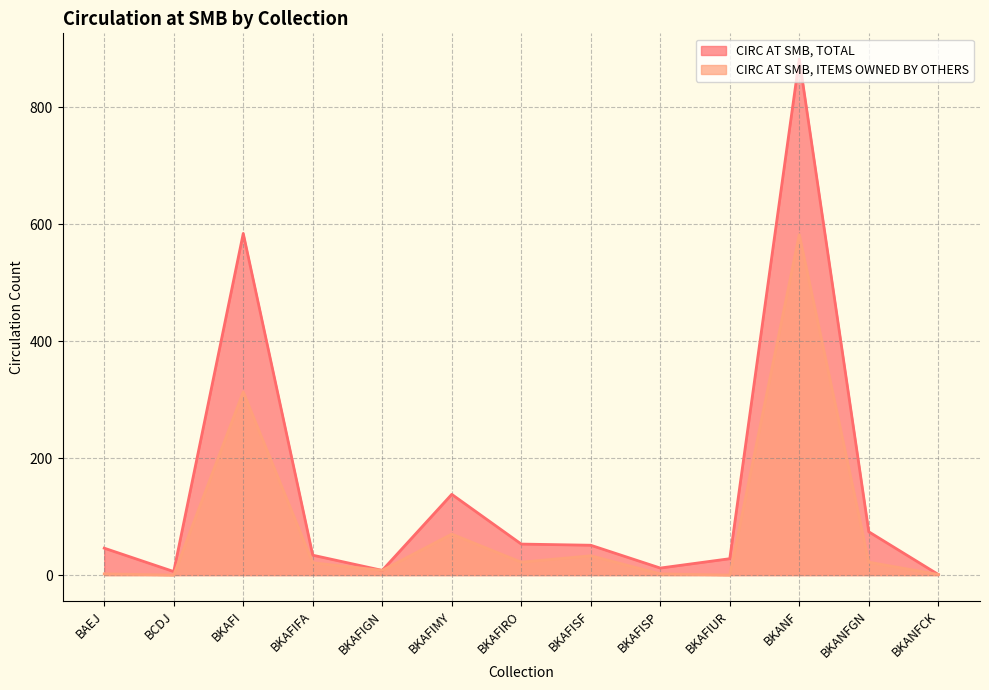

Which series has the largest total across all categories?

CIRC AT SMB, TOTAL